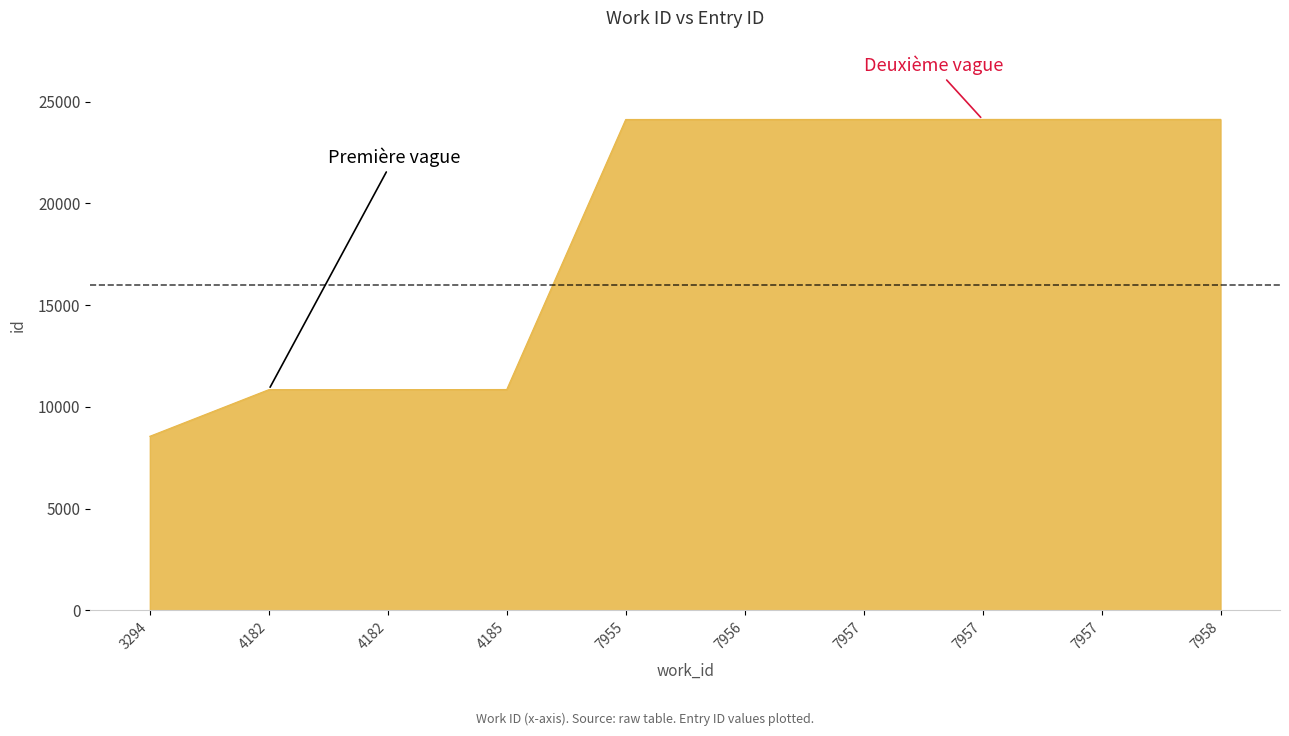

At which label does the data first exceed 24128?

7957